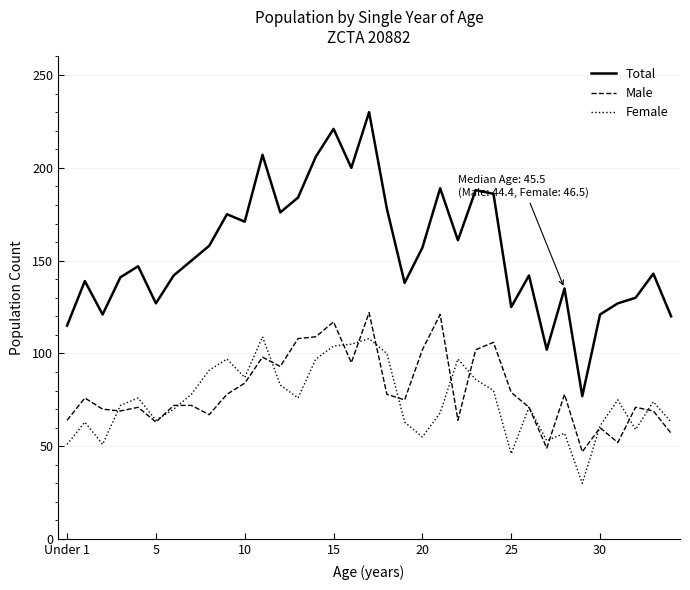

What is the lowest value of the Male series?

47